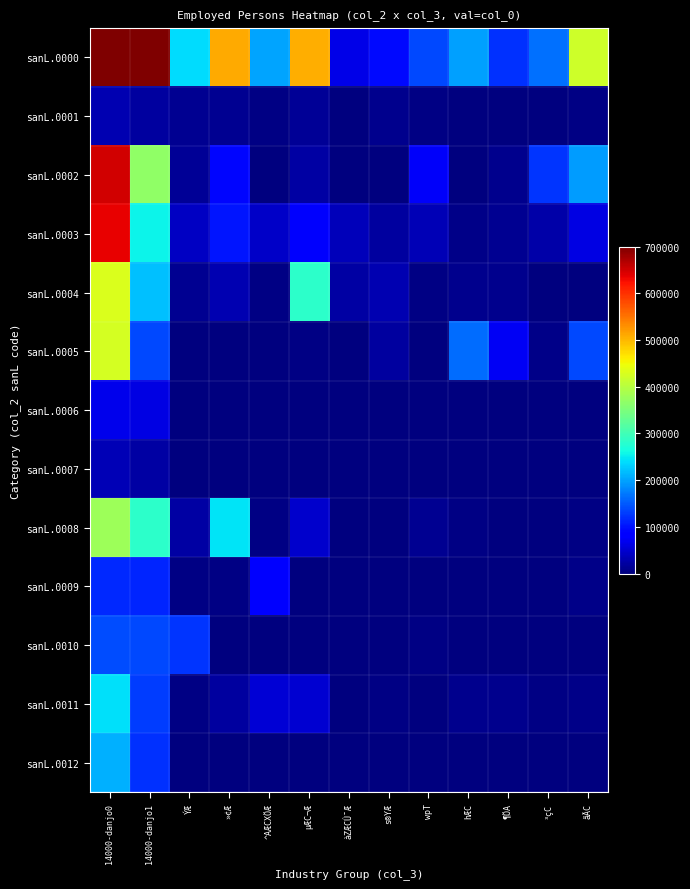

Reading left to right, transcribe all the data shown in this chart.

sanL.0000: 14000-danjo0=3401620	14000-danjo1=1912954	ÝÆ=238573	»¢Æ=509330	^AÆCXÖÆ=201522	µÆC¬Æ=506293	àZÆCÛ¯Æ=64738	s®YÆ=94812	wpT=138705	hÆC=198037	¶ÖA=120317	³çC=166198	ãÃC=419443
sanL.0001: 14000-danjo0=32486	14000-danjo1=20957	ÝÆ=11031	»¢Æ=12427	^AÆCXÖÆ=3963	µÆC¬Æ=13751	àZÆCÛ¯Æ=1443	s®YÆ=8361	wpT=3377	hÆC=2699	¶ÖA=2035	³çC=1445	ãÃC=3268
sanL.0002: 14000-danjo0=648183	14000-danjo1=367136	ÝÆ=16066	»¢Æ=90686	^AÆCXÖÆ=2301	µÆC¬Æ=22617	àZÆCÛ¯Æ=1533	s®YÆ=1256	wpT=75650	hÆC=1991	¶ÖA=8804	³çC=123460	ãÃC=196515
sanL.0003: 14000-danjo0=635822	14000-danjo1=254498	ÝÆ=41436	»¢Æ=103255	^AÆCXÖÆ=45198	µÆC¬Æ=77685	àZÆCÛ¯Æ=35824	s®YÆ=21640	wpT=33570	hÆC=5743	¶ÖA=12135	³çC=25709	ãÃC=61577
sanL.0004: 14000-danjo0=430637	14000-danjo1=221236	ÝÆ=12649	»¢Æ=31650	^AÆCXÖÆ=4264	µÆC¬Æ=282234	àZÆCÛ¯Æ=24586	s®YÆ=32391	wpT=4026	hÆC=10591	¶ÖA=8365	³çC=715	ãÃC=1191
sanL.0005: 14000-danjo0=424605	14000-danjo1=138993	ÝÆ=524	»¢Æ=351	^AÆCXÖÆ=899	µÆC¬Æ=4270	àZÆCÛ¯Æ=938	s®YÆ=21657	wpT=2531	hÆC=163926	¶ÖA=73280	³çC=7825	ãÃC=139129
sanL.0006: 14000-danjo0=66484	14000-danjo1=62227	ÝÆ=157	»¢Æ=510	^AÆCXÖÆ=764	µÆC¬Æ=346	àZÆCÛ¯Æ=62	s®YÆ=393	wpT=117	hÆC=85	¶ÖA=718	³çC=1173	ãÃC=904
sanL.0007: 14000-danjo0=34101	14000-danjo1=23290	ÝÆ=780	»¢Æ=103	^AÆCXÖÆ=2	µÆC¬Æ=322	àZÆCÛ¯Æ=0	s®YÆ=91	wpT=246	hÆC=48	¶ÖA=934	³çC=358	ãÃC=71
sanL.0008: 14000-danjo0=377624	14000-danjo1=282452	ÝÆ=23862	»¢Æ=245399	^AÆCXÖÆ=3954	µÆC¬Æ=48491	àZÆCÛ¯Æ=48	s®YÆ=1809	wpT=13173	hÆC=2951	¶ÖA=2686	³çC=569	ãÃC=3475
sanL.0009: 14000-danjo0=116954	14000-danjo1=112489	ÝÆ=4180	»¢Æ=3463	^AÆCXÖÆ=83784	µÆC¬Æ=2594	àZÆCÛ¯Æ=64	s®YÆ=1652	wpT=556	hÆC=372	¶ÖA=1123	³çC=1562	ãÃC=5727
sanL.0010: 14000-danjo0=141717	14000-danjo1=138468	ÝÆ=125051	»¢Æ=2020	^AÆCXÖÆ=1745	µÆC¬Æ=2400	àZÆCÛ¯Æ=7	s®YÆ=816	wpT=3463	hÆC=64	¶ÖA=116	³çC=83	ãÃC=334
sanL.0011: 14000-danjo0=242657	14000-danjo1=129394	ÝÆ=2833	»¢Æ=19459	^AÆCXÖÆ=54602	µÆC¬Æ=51578	àZÆCÛ¯Æ=228	s®YÆ=4533	wpT=1378	hÆC=9564	¶ÖA=9841	³çC=3278	ãÃC=6430
sanL.0012: 14000-danjo0=208132	14000-danjo1=121717	ÝÆ=4	»¢Æ=7	^AÆCXÖÆ=46	µÆC¬Æ=5	àZÆCÛ¯Æ=5	s®YÆ=213	wpT=618	hÆC=3	¶ÖA=280	³çC=21	ãÃC=822